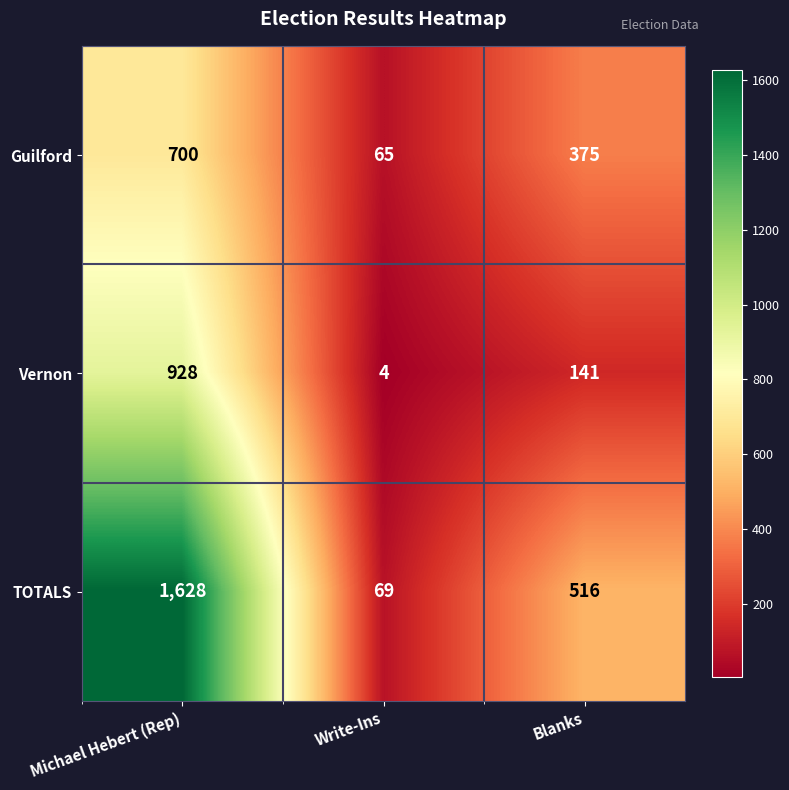

What is the spread (max minus min) of values at Michael Hebert (Rep)?

928